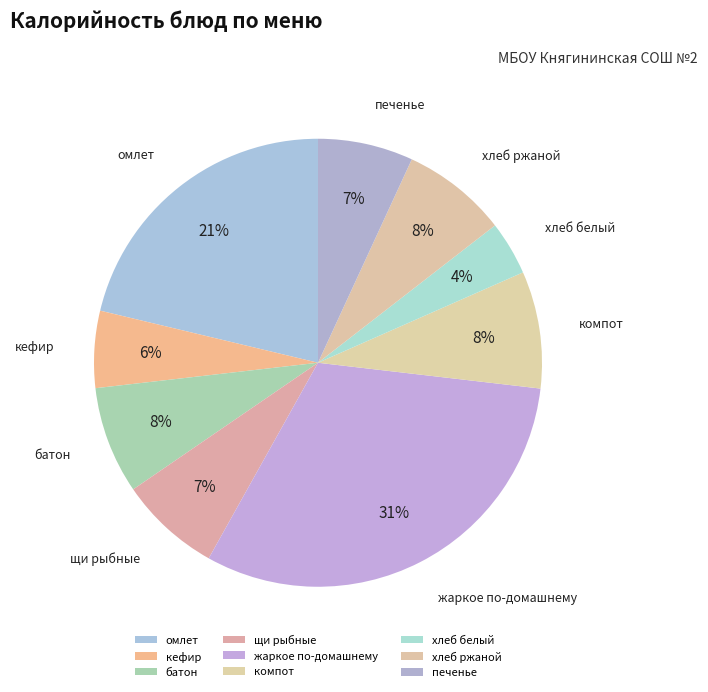

What is the smallest slice in the pie chart?

хлеб белый